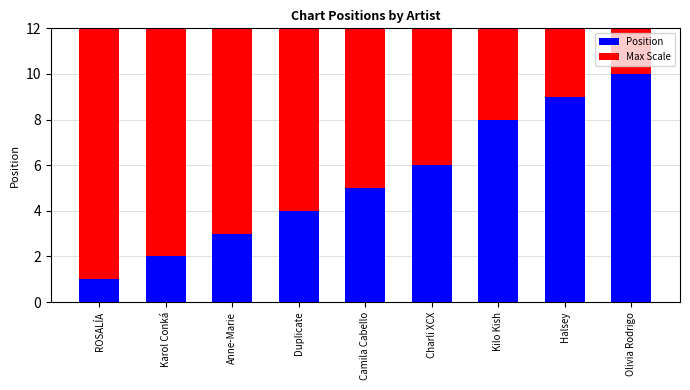

What is the difference between the values at Camila Cabello and Duplicate?

1